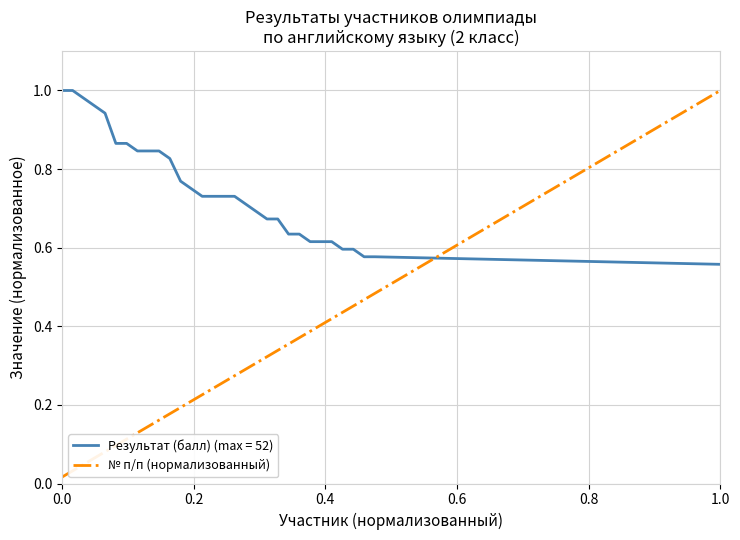

Which series has the largest total across all categories?

Результат (балл) (max = 52)